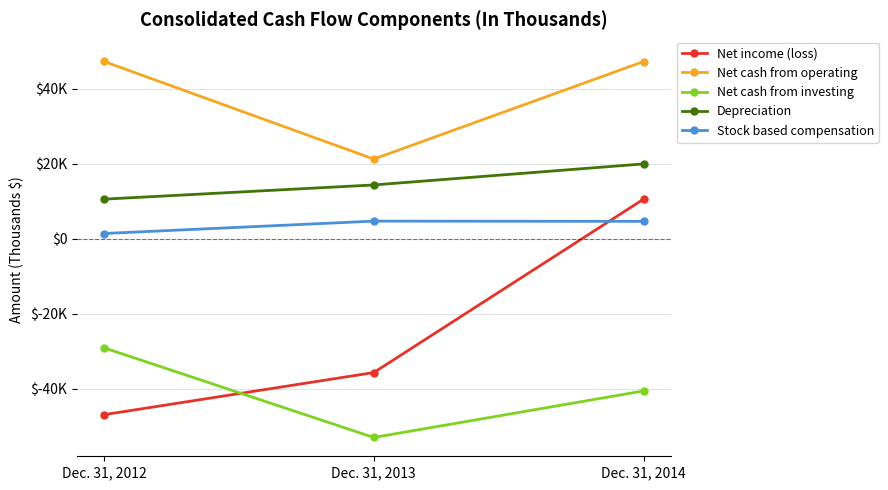

Does the chart have visible grid lines?

Yes